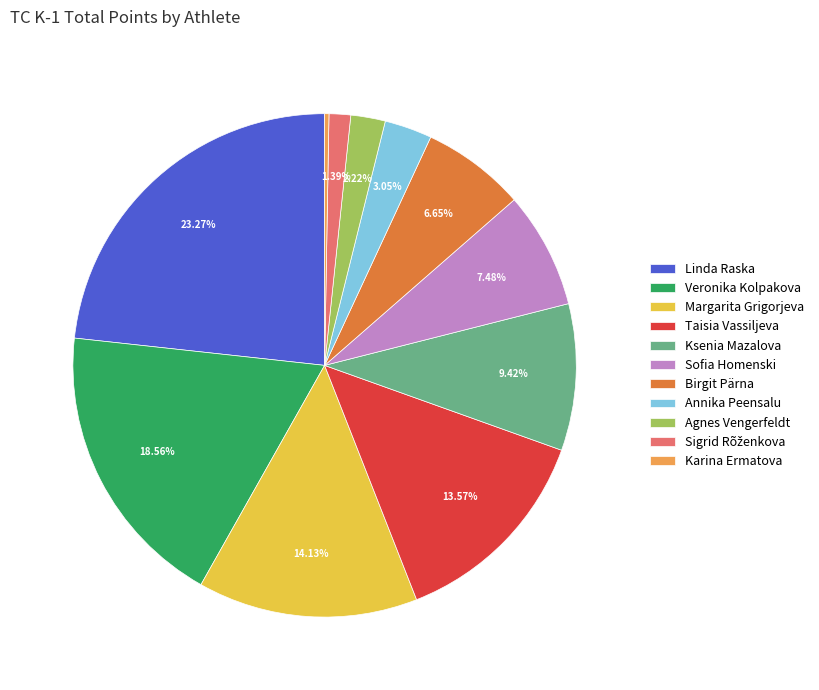

To the nearest percent, what percentage of the pie is Ksenia Mazalova?

9%